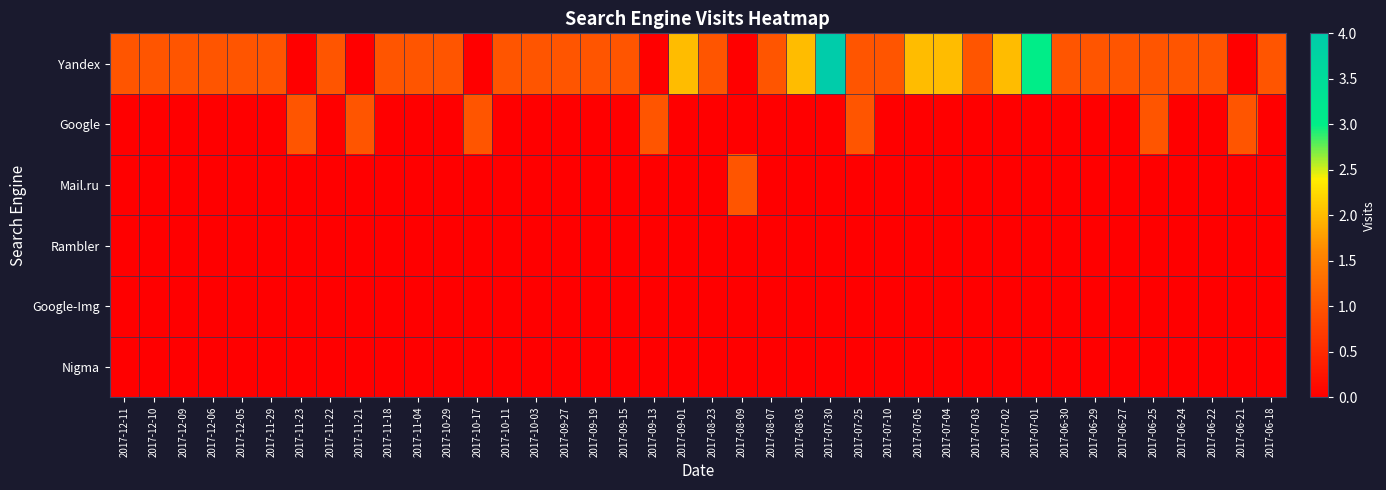

Reading right to left, extract all data points from this chart.

Yandex: 2017-06-18=1	2017-06-21=0	2017-06-22=1	2017-06-24=1	2017-06-25=1	2017-06-27=1	2017-06-29=1	2017-06-30=1	2017-07-01=3	2017-07-02=2	2017-07-03=1	2017-07-04=2	2017-07-05=2	2017-07-10=1	2017-07-25=1	2017-07-30=4	2017-08-03=2	2017-08-07=1	2017-08-09=0	2017-08-23=1	2017-09-01=2	2017-09-13=0	2017-09-15=1	2017-09-19=1	2017-09-27=1	2017-10-03=1	2017-10-11=1	2017-10-17=0	2017-10-29=1	2017-11-04=1	2017-11-18=1	2017-11-21=0	2017-11-22=1	2017-11-23=0	2017-11-29=1	2017-12-05=1	2017-12-06=1	2017-12-09=1	2017-12-10=1	2017-12-11=1
Google: 2017-06-18=0	2017-06-21=1	2017-06-22=0	2017-06-24=0	2017-06-25=1	2017-06-27=0	2017-06-29=0	2017-06-30=0	2017-07-01=0	2017-07-02=0	2017-07-03=0	2017-07-04=0	2017-07-05=0	2017-07-10=0	2017-07-25=1	2017-07-30=0	2017-08-03=0	2017-08-07=0	2017-08-09=0	2017-08-23=0	2017-09-01=0	2017-09-13=1	2017-09-15=0	2017-09-19=0	2017-09-27=0	2017-10-03=0	2017-10-11=0	2017-10-17=1	2017-10-29=0	2017-11-04=0	2017-11-18=0	2017-11-21=1	2017-11-22=0	2017-11-23=1	2017-11-29=0	2017-12-05=0	2017-12-06=0	2017-12-09=0	2017-12-10=0	2017-12-11=0
Mail.ru: 2017-06-18=0	2017-06-21=0	2017-06-22=0	2017-06-24=0	2017-06-25=0	2017-06-27=0	2017-06-29=0	2017-06-30=0	2017-07-01=0	2017-07-02=0	2017-07-03=0	2017-07-04=0	2017-07-05=0	2017-07-10=0	2017-07-25=0	2017-07-30=0	2017-08-03=0	2017-08-07=0	2017-08-09=1	2017-08-23=0	2017-09-01=0	2017-09-13=0	2017-09-15=0	2017-09-19=0	2017-09-27=0	2017-10-03=0	2017-10-11=0	2017-10-17=0	2017-10-29=0	2017-11-04=0	2017-11-18=0	2017-11-21=0	2017-11-22=0	2017-11-23=0	2017-11-29=0	2017-12-05=0	2017-12-06=0	2017-12-09=0	2017-12-10=0	2017-12-11=0
Rambler: 2017-06-18=0	2017-06-21=0	2017-06-22=0	2017-06-24=0	2017-06-25=0	2017-06-27=0	2017-06-29=0	2017-06-30=0	2017-07-01=0	2017-07-02=0	2017-07-03=0	2017-07-04=0	2017-07-05=0	2017-07-10=0	2017-07-25=0	2017-07-30=0	2017-08-03=0	2017-08-07=0	2017-08-09=0	2017-08-23=0	2017-09-01=0	2017-09-13=0	2017-09-15=0	2017-09-19=0	2017-09-27=0	2017-10-03=0	2017-10-11=0	2017-10-17=0	2017-10-29=0	2017-11-04=0	2017-11-18=0	2017-11-21=0	2017-11-22=0	2017-11-23=0	2017-11-29=0	2017-12-05=0	2017-12-06=0	2017-12-09=0	2017-12-10=0	2017-12-11=0
Google-Img: 2017-06-18=0	2017-06-21=0	2017-06-22=0	2017-06-24=0	2017-06-25=0	2017-06-27=0	2017-06-29=0	2017-06-30=0	2017-07-01=0	2017-07-02=0	2017-07-03=0	2017-07-04=0	2017-07-05=0	2017-07-10=0	2017-07-25=0	2017-07-30=0	2017-08-03=0	2017-08-07=0	2017-08-09=0	2017-08-23=0	2017-09-01=0	2017-09-13=0	2017-09-15=0	2017-09-19=0	2017-09-27=0	2017-10-03=0	2017-10-11=0	2017-10-17=0	2017-10-29=0	2017-11-04=0	2017-11-18=0	2017-11-21=0	2017-11-22=0	2017-11-23=0	2017-11-29=0	2017-12-05=0	2017-12-06=0	2017-12-09=0	2017-12-10=0	2017-12-11=0
Nigma: 2017-06-18=0	2017-06-21=0	2017-06-22=0	2017-06-24=0	2017-06-25=0	2017-06-27=0	2017-06-29=0	2017-06-30=0	2017-07-01=0	2017-07-02=0	2017-07-03=0	2017-07-04=0	2017-07-05=0	2017-07-10=0	2017-07-25=0	2017-07-30=0	2017-08-03=0	2017-08-07=0	2017-08-09=0	2017-08-23=0	2017-09-01=0	2017-09-13=0	2017-09-15=0	2017-09-19=0	2017-09-27=0	2017-10-03=0	2017-10-11=0	2017-10-17=0	2017-10-29=0	2017-11-04=0	2017-11-18=0	2017-11-21=0	2017-11-22=0	2017-11-23=0	2017-11-29=0	2017-12-05=0	2017-12-06=0	2017-12-09=0	2017-12-10=0	2017-12-11=0